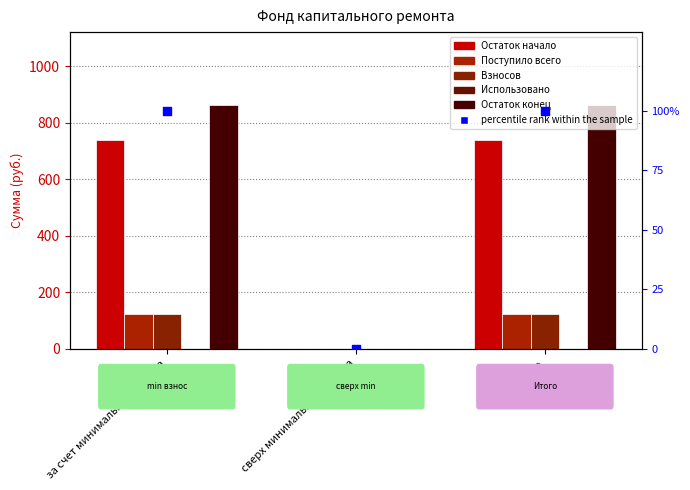

Which series has the largest total across all categories?

Остаток конец